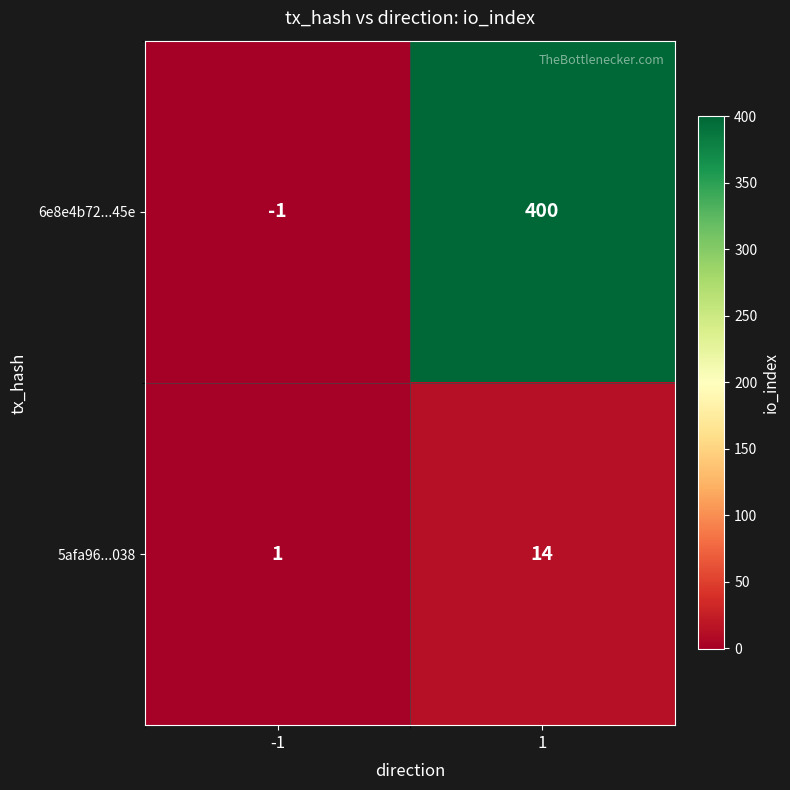

Which series has the largest total across all categories?

6e8e4b72...45e